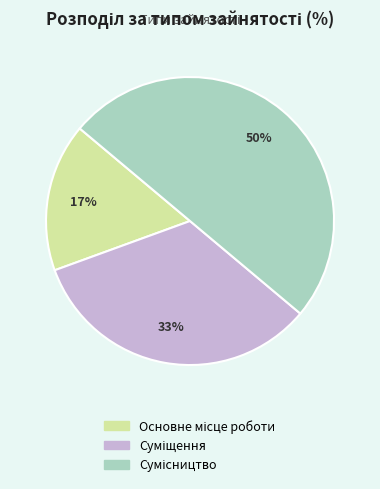

To the nearest percent, what is the difference between the largest and smallest slice percentages?

33%